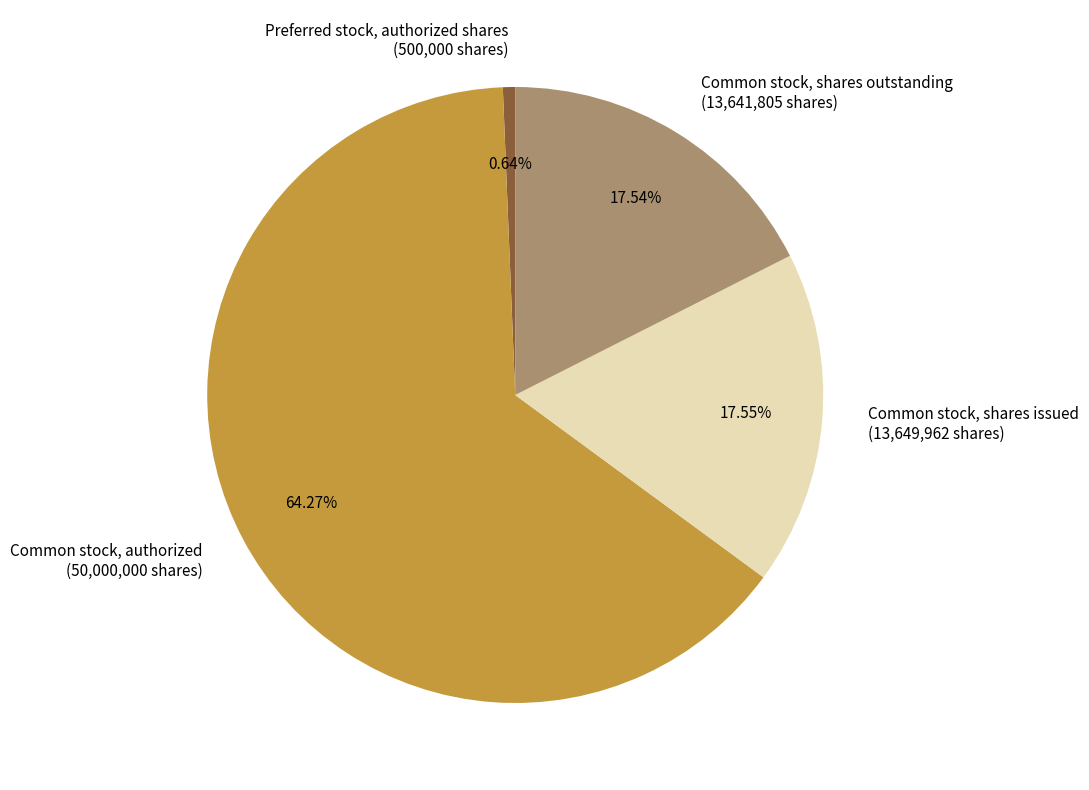

Rank the categories by value from highest to lowest.

Common stock, authorized, Common stock, shares issued, Common stock, shares outstanding, Preferred stock, authorized shares